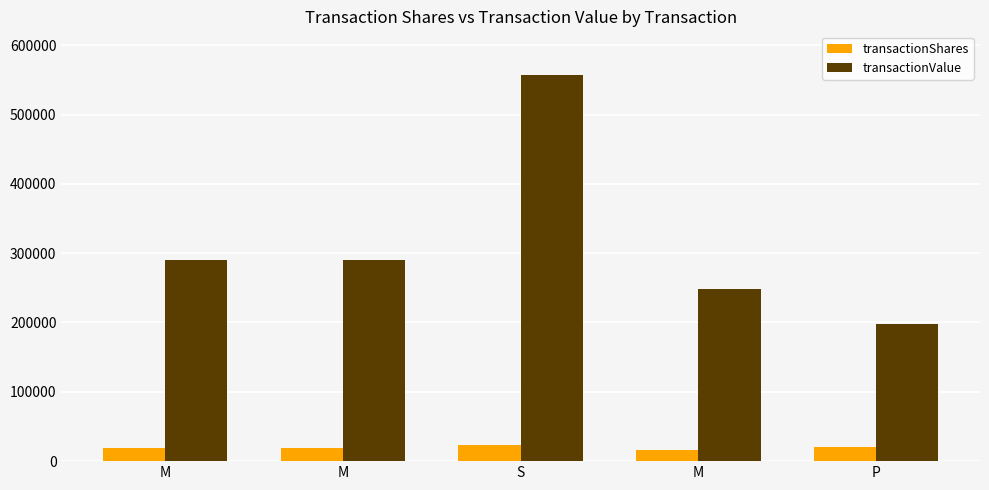

What is the difference between the transactionShares values at M and M?

2